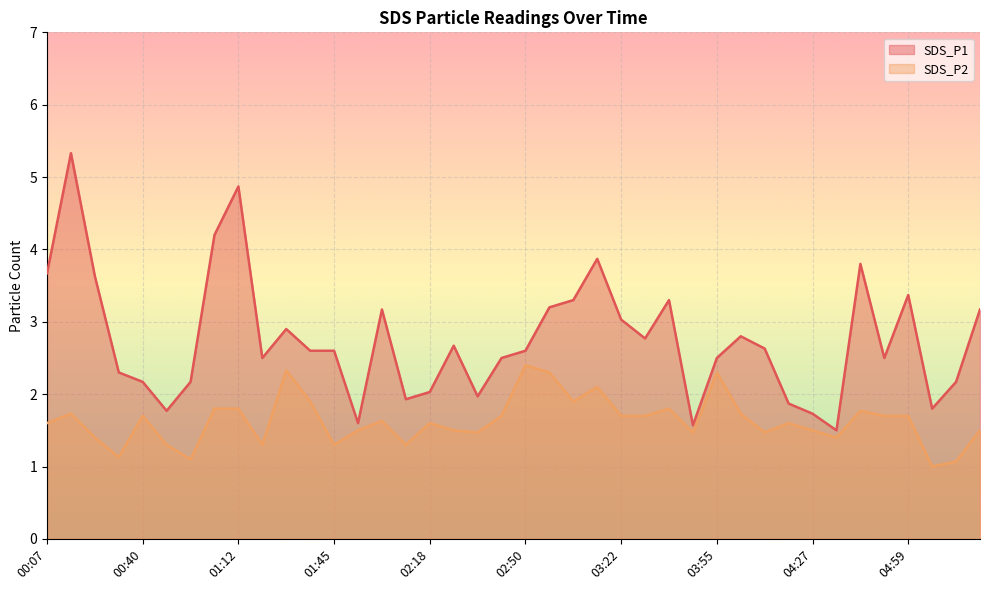

What is the average value of the SDS_P1 series?

2.8